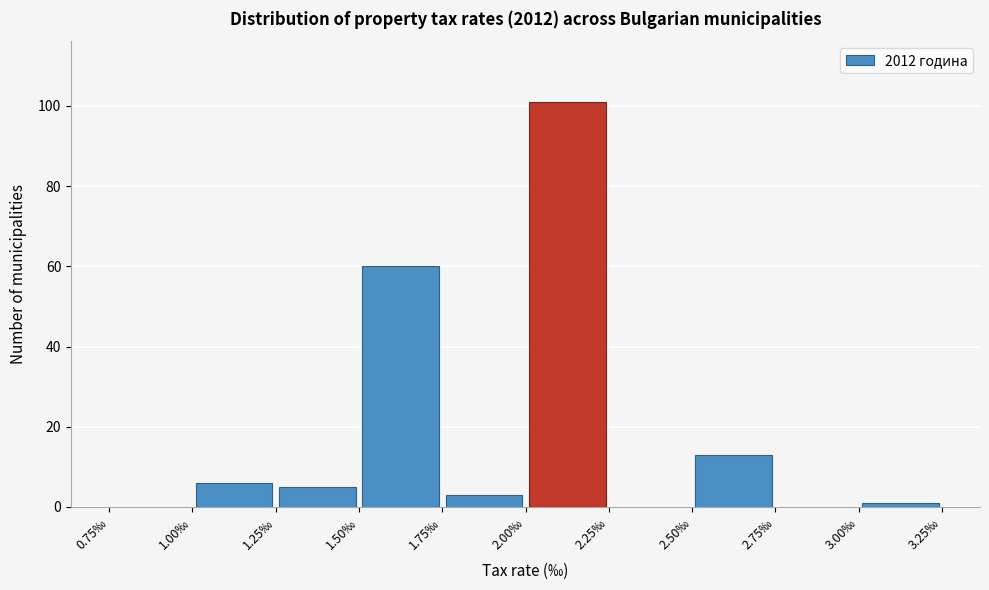

What is the height of the bar covering 1.25 to 1.50 on the x-axis? The values are not printed on the chart, so give them approximately, as read against the axis.

6